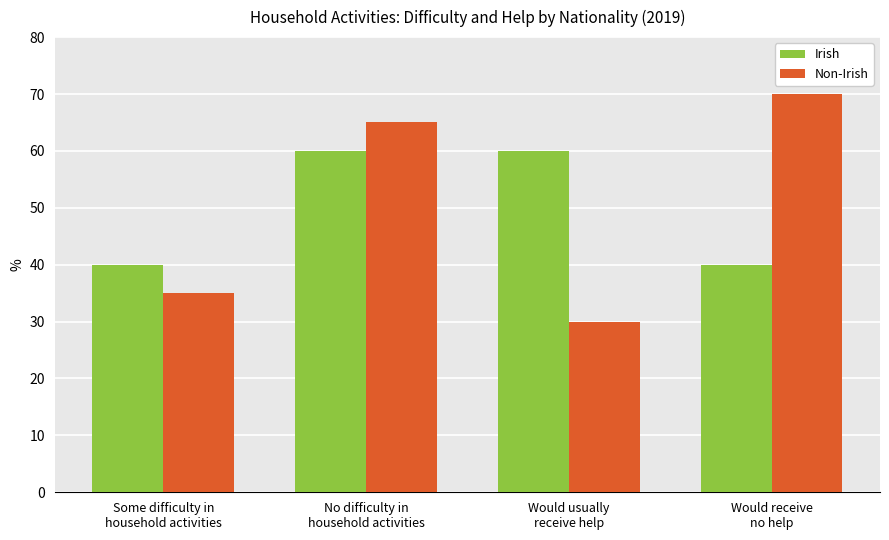

What position from the right is Would usually
receive help?

2